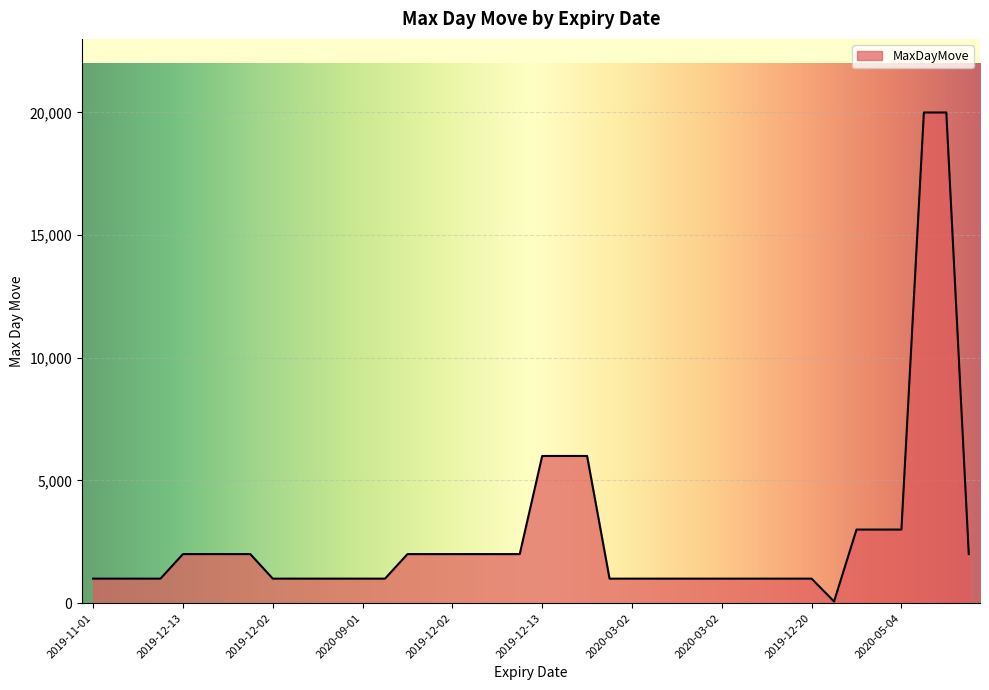

What is the greatest value displayed?

20000